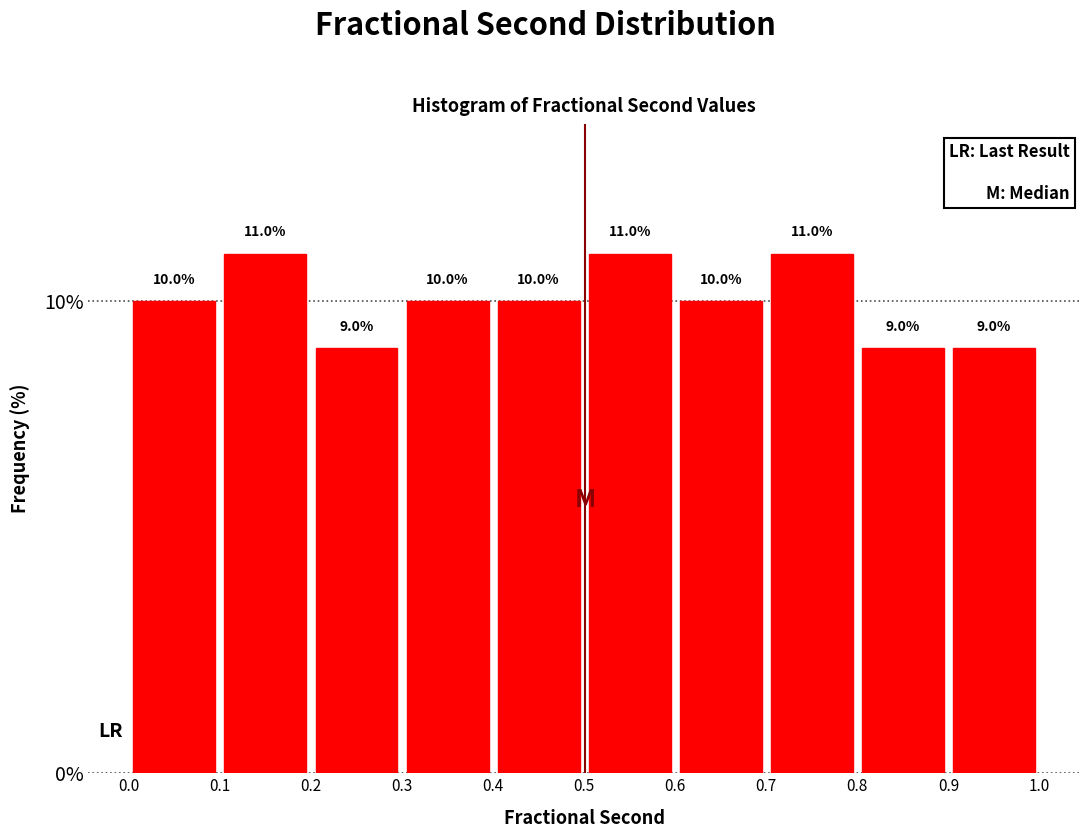

Reading left to right, list every bar in this chart as the range it spans on the x-axis followed by its height.

0.0 to 0.1: 10.0
0.1 to 0.2: 11.0
0.2 to 0.3: 9.0
0.3 to 0.4: 10.0
0.4 to 0.5: 10.0
0.5 to 0.6: 11.0
0.6 to 0.7: 10.0
0.7 to 0.8: 11.0
0.8 to 0.9: 9.0
0.9 to 1.0: 9.0